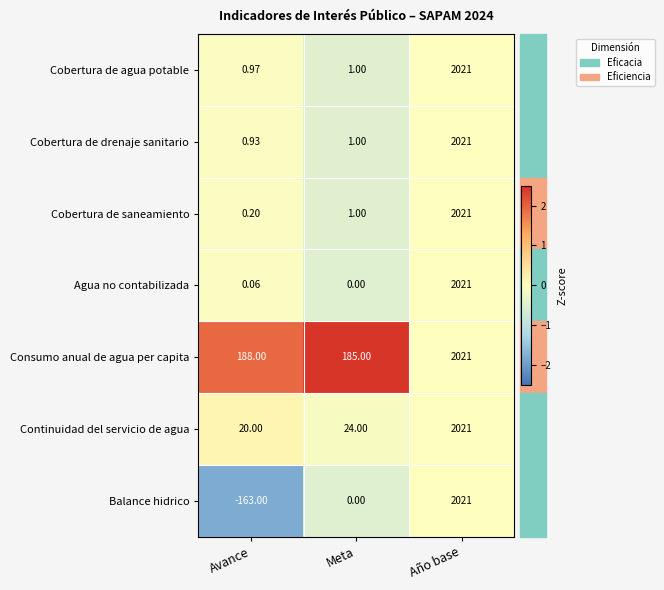

At how many categories does at least one series exceed 2?

3